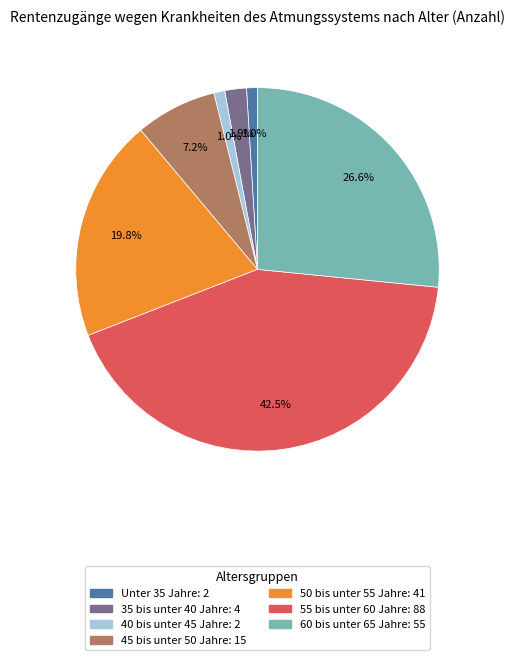

What percentage is the 45 bis unter 50 Jahre slice, to the nearest percent?

7%